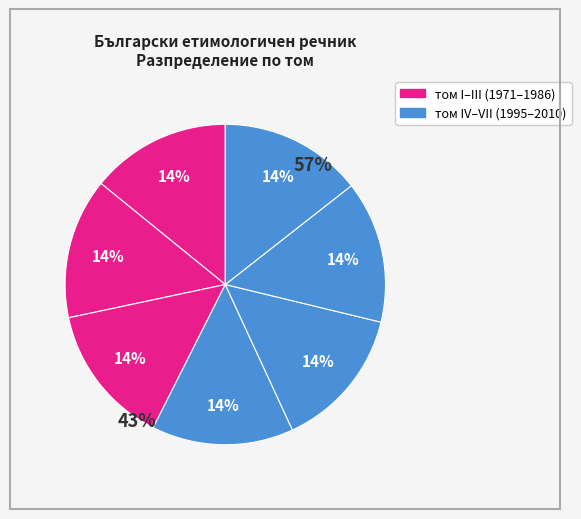

Count the number of slices in the pie.

7